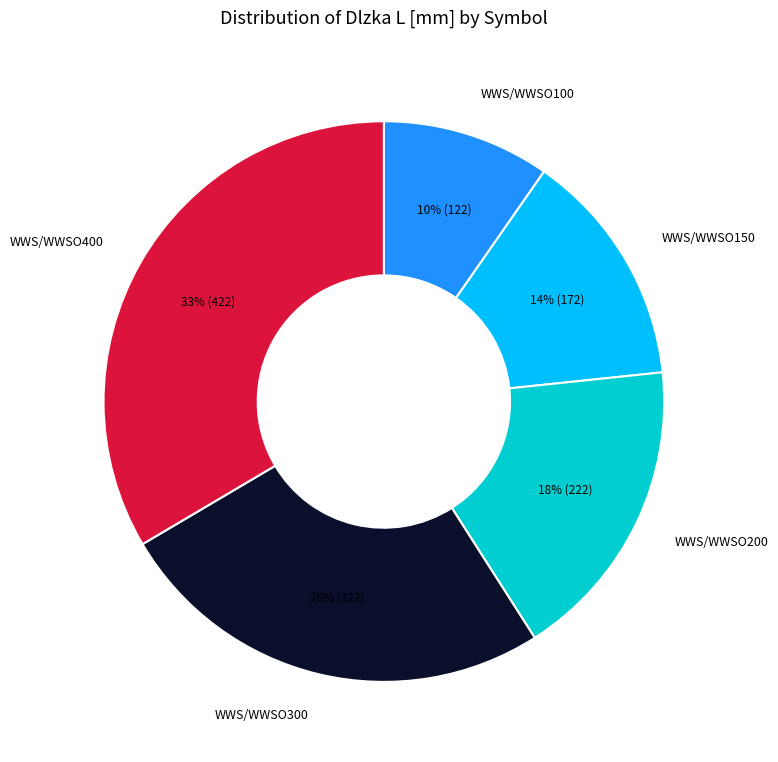

True or false: WWS/WWSO150 accounts for 22% of the total.

False